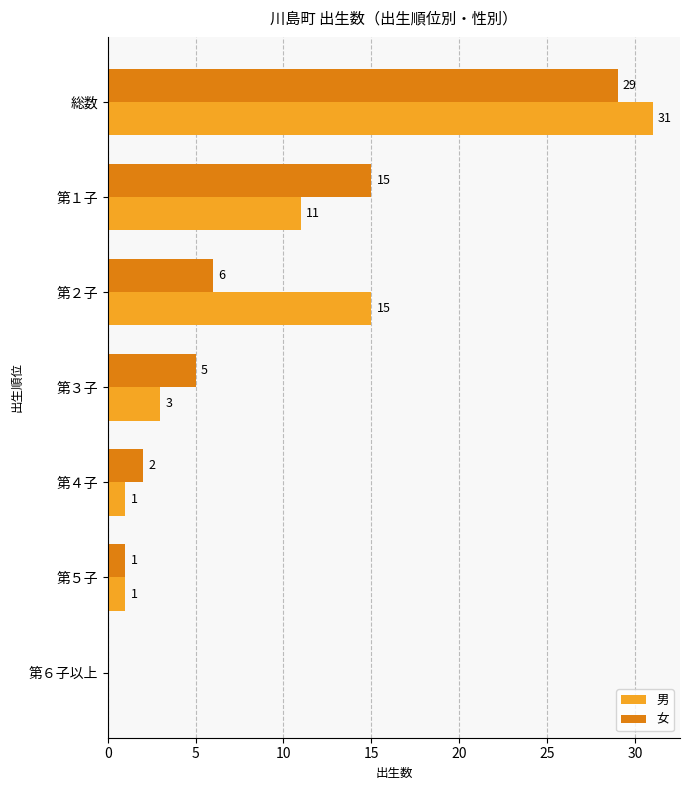

What is the highest value of the 女 series?

29